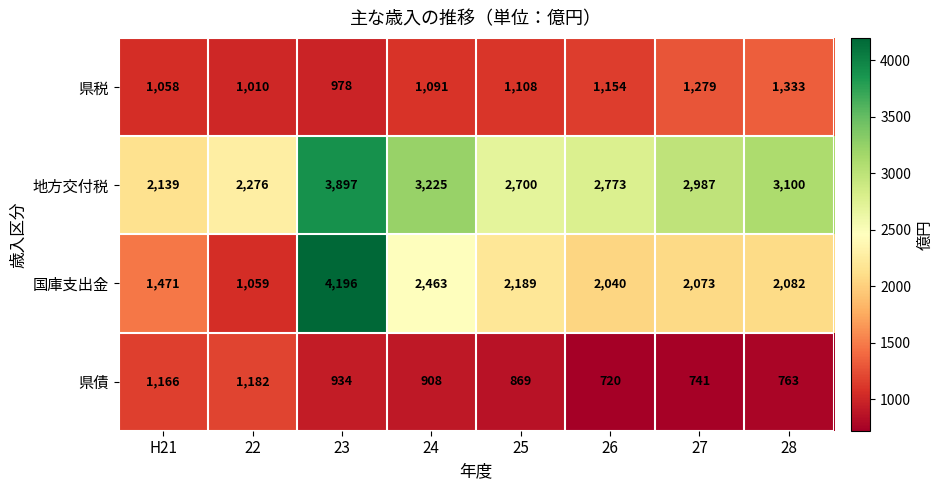

At how many categories does at least one series exceed 2496?

6